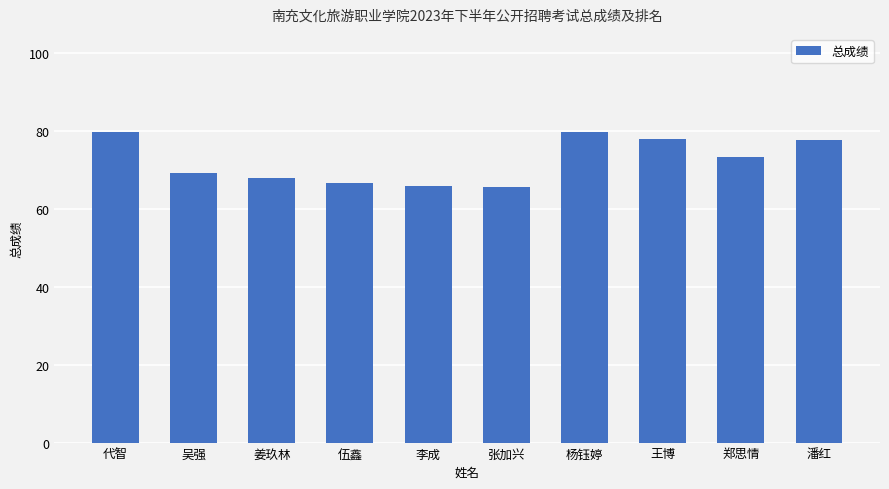

What position from the right is 姜玖林?

8